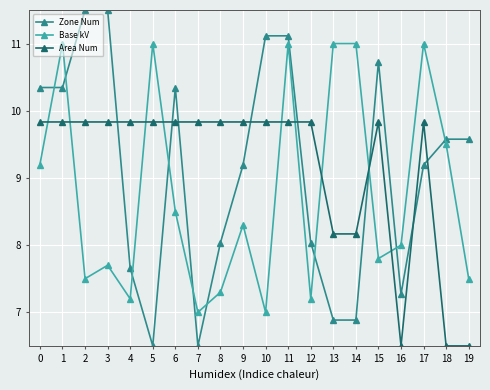

At which category is the sum across all series the highest?

11